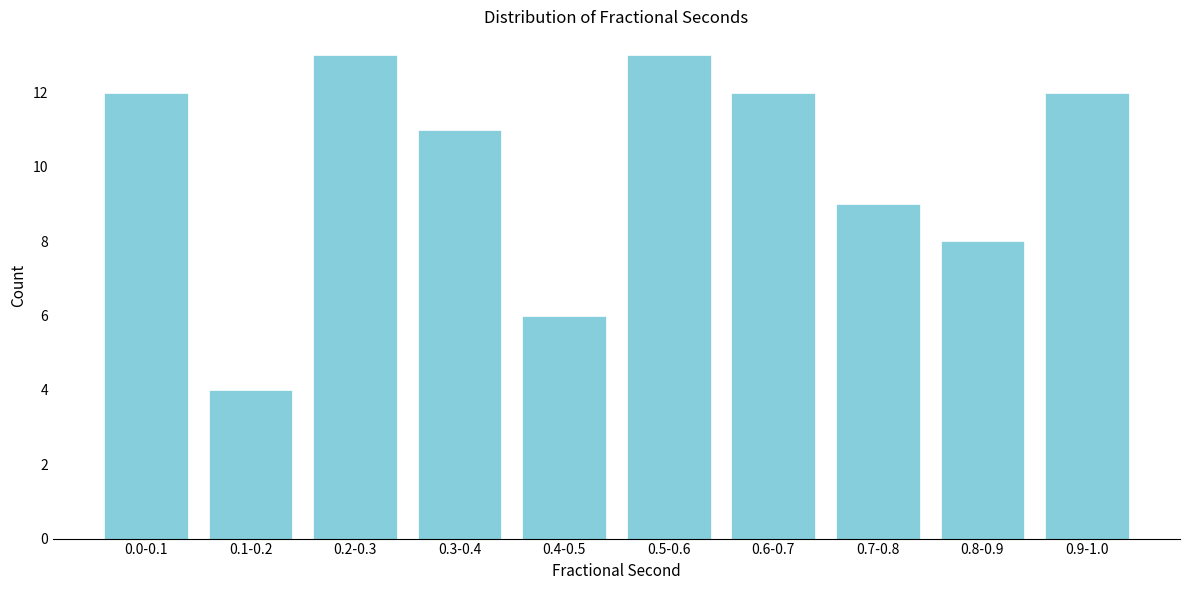

Reading left to right, what are all the values shown in this chart?

0.0-0.1=12	0.1-0.2=4	0.2-0.3=13	0.3-0.4=11	0.4-0.5=6	0.5-0.6=13	0.6-0.7=12	0.7-0.8=9	0.8-0.9=8	0.9-1.0=12